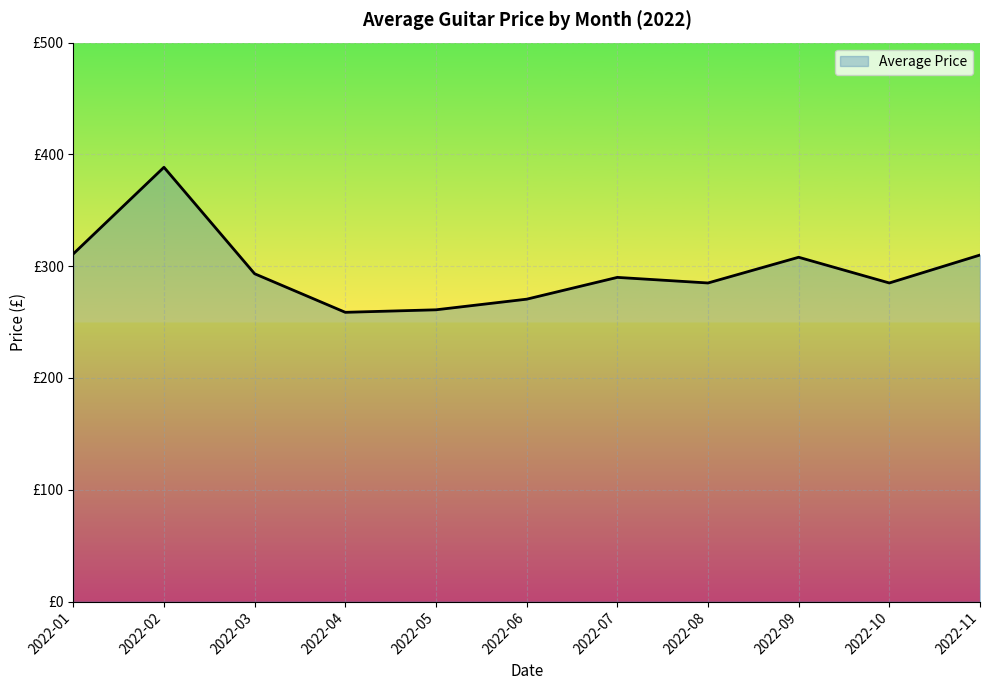

How many points are lower than both their immediate neighbors (excluding endpoints)?

3